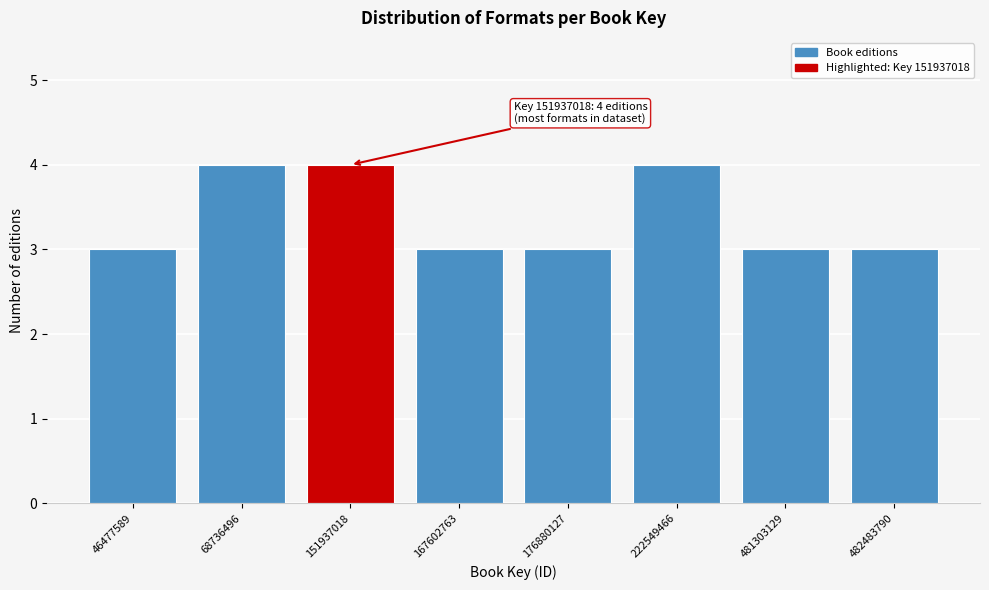

Reading left to right, list all the values displayed in this chart.

3	4	4	3	3	4	3	3